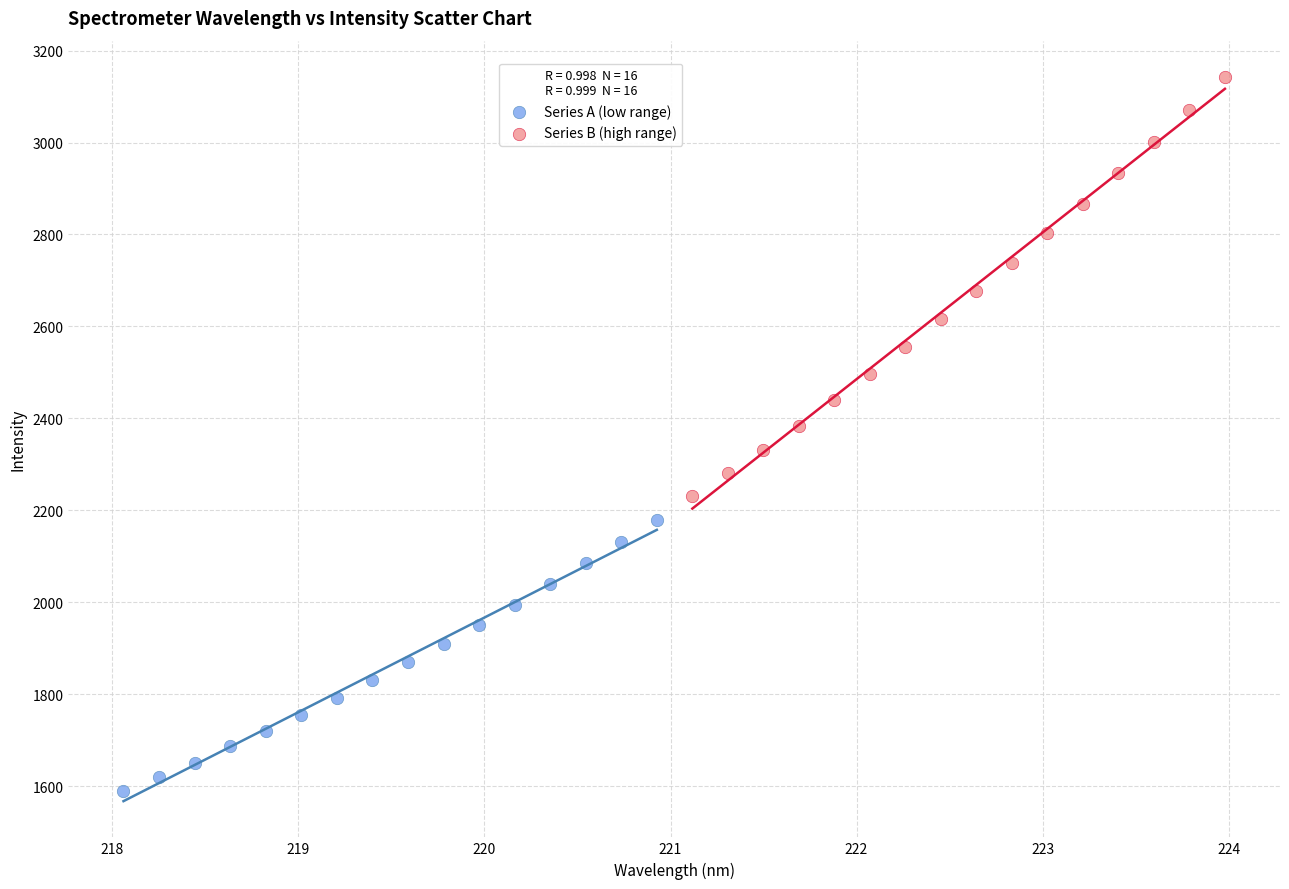

Which series has the widest spread of Y values?

Series B (high range)